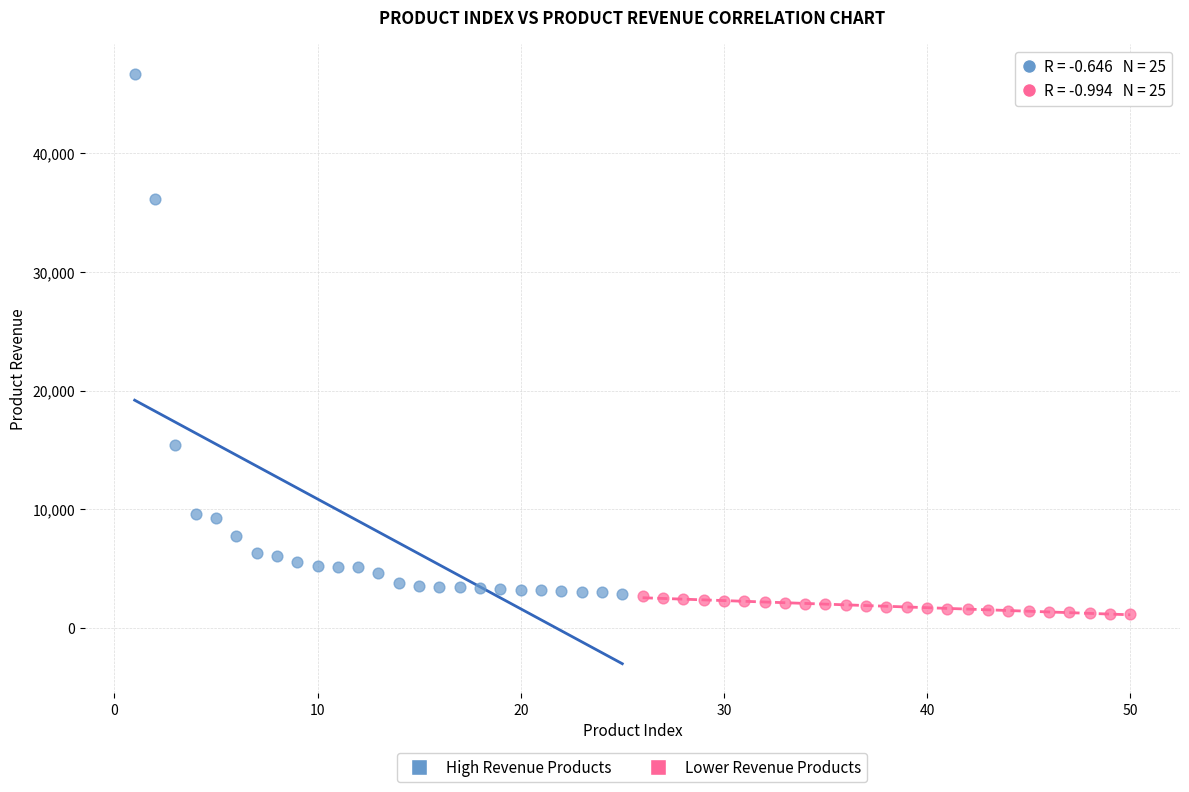

Which series reaches the maximum Y coordinate?

High Revenue Products